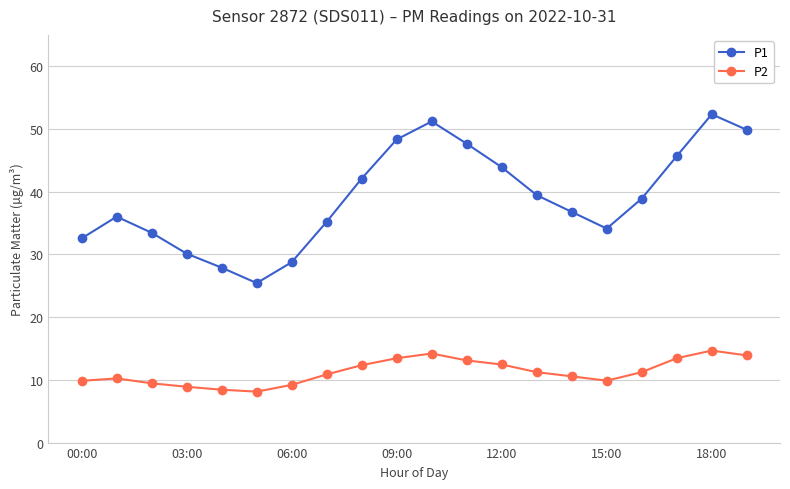

Which series has the largest range (max minus min)?

P1